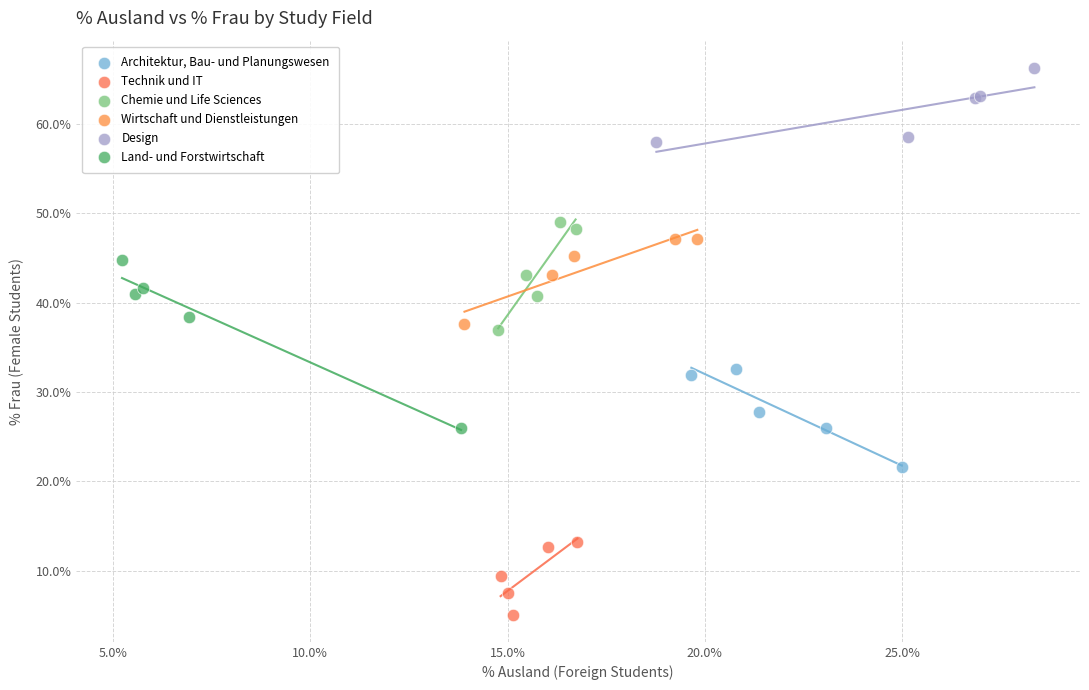

Which series reaches the maximum Y coordinate?

Design